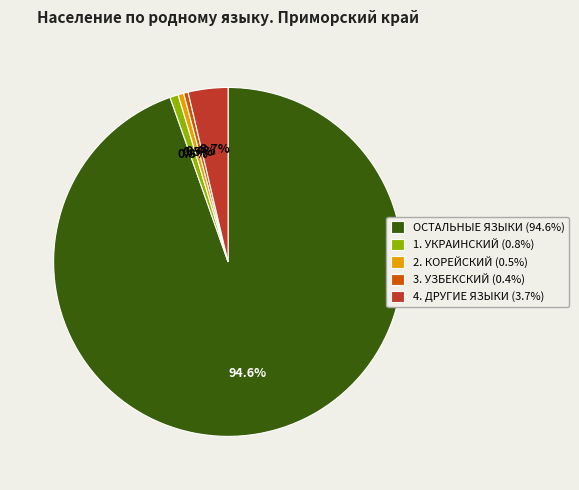

Count the number of slices in the pie.

5